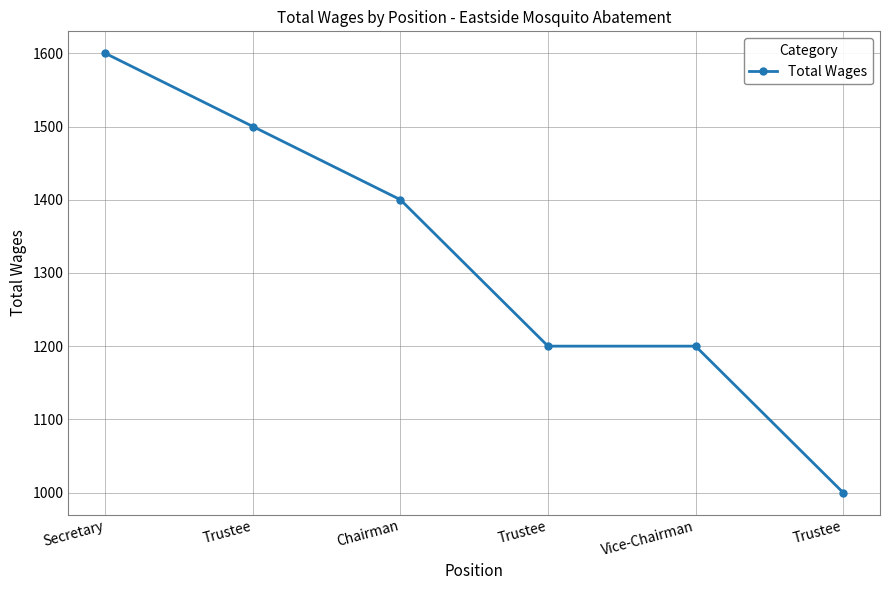

Does the chart have visible grid lines?

Yes